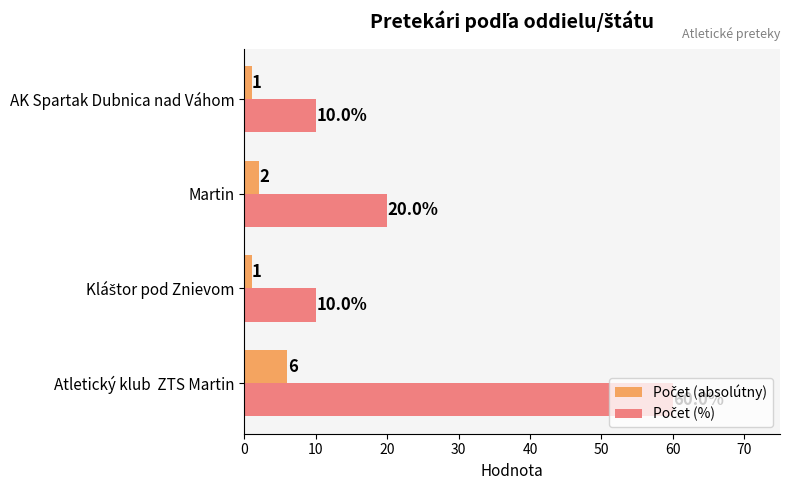

At which category is the sum across all series the highest?

Atletický klub  ZTS Martin